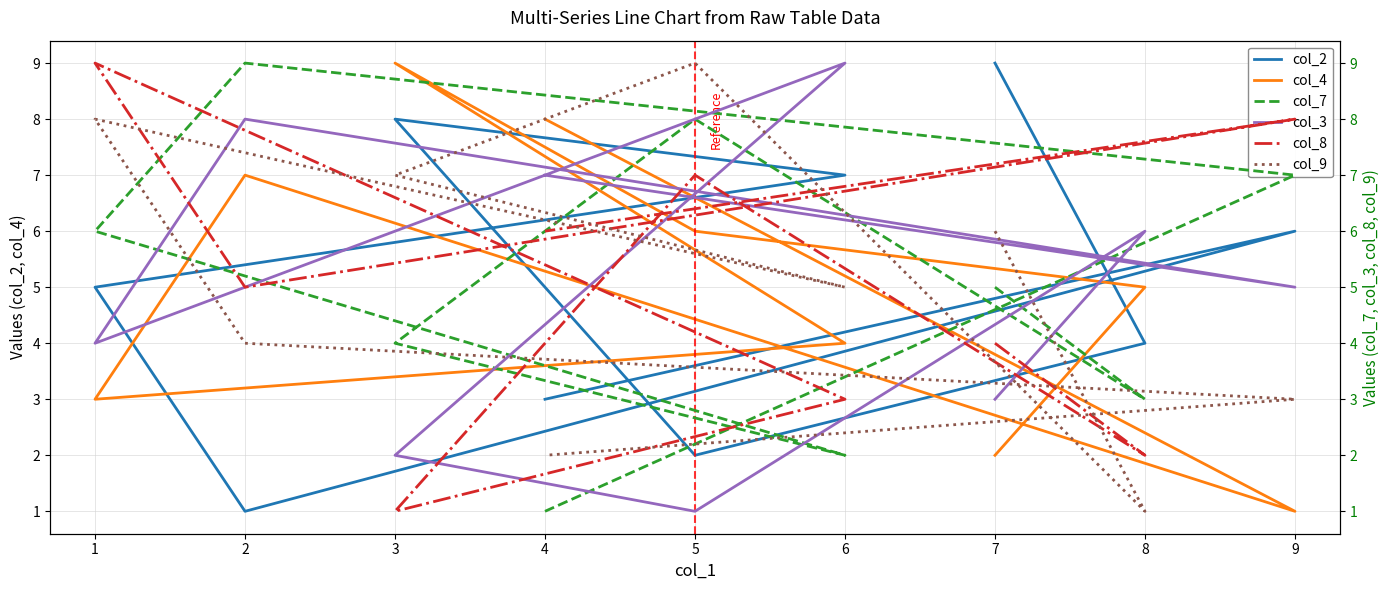

Which series has the largest total across all categories?

col_2